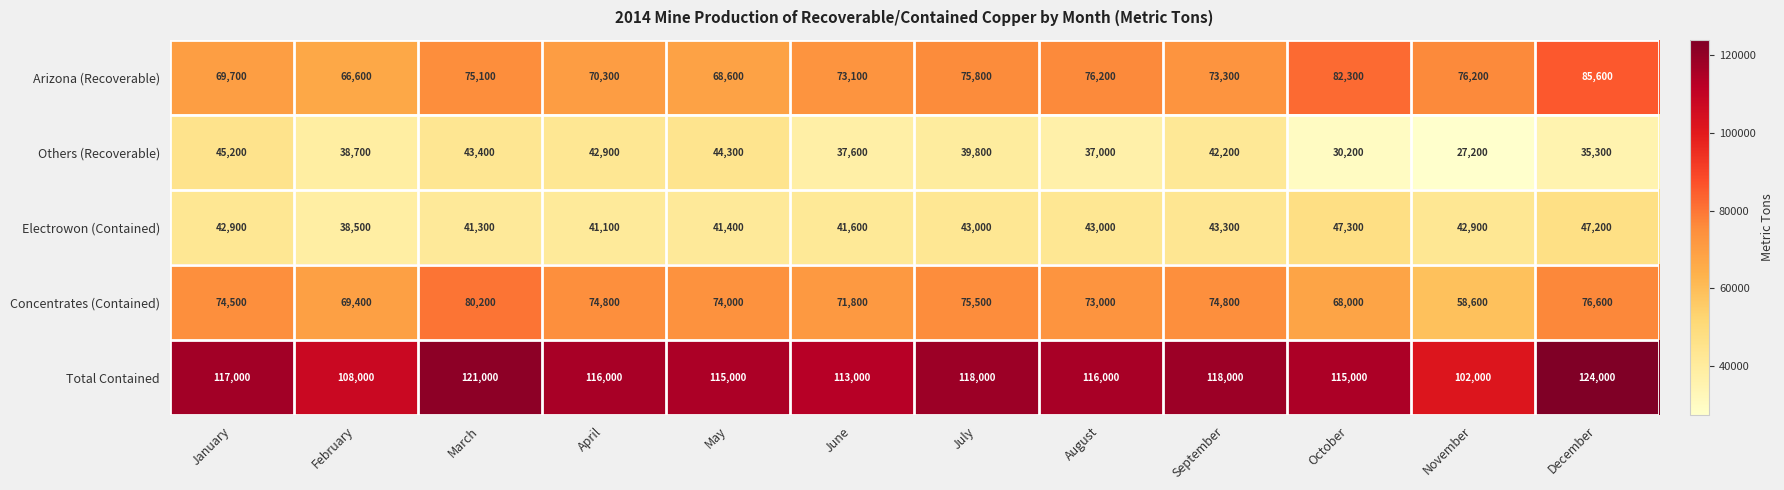

At which label does Others (Recoverable) reach its peak?

January